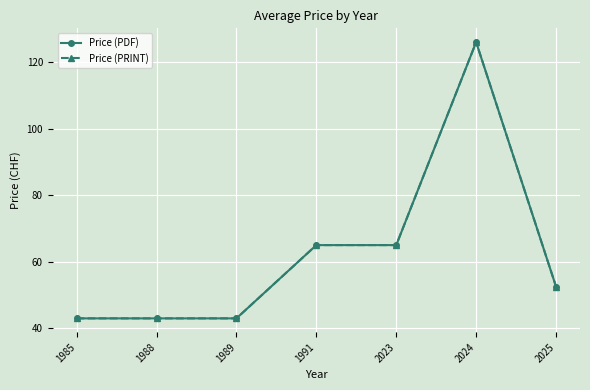

Rank the categories by Price (PDF) value from lowest to highest.

1985, 1988, 1989, 2025, 1991, 2023, 2024